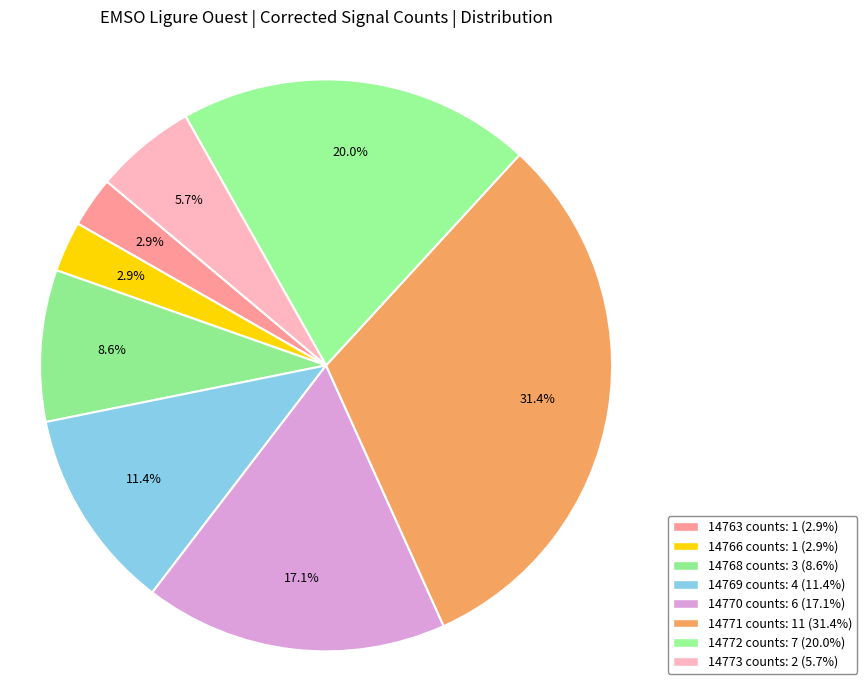

Count the number of slices in the pie.

8